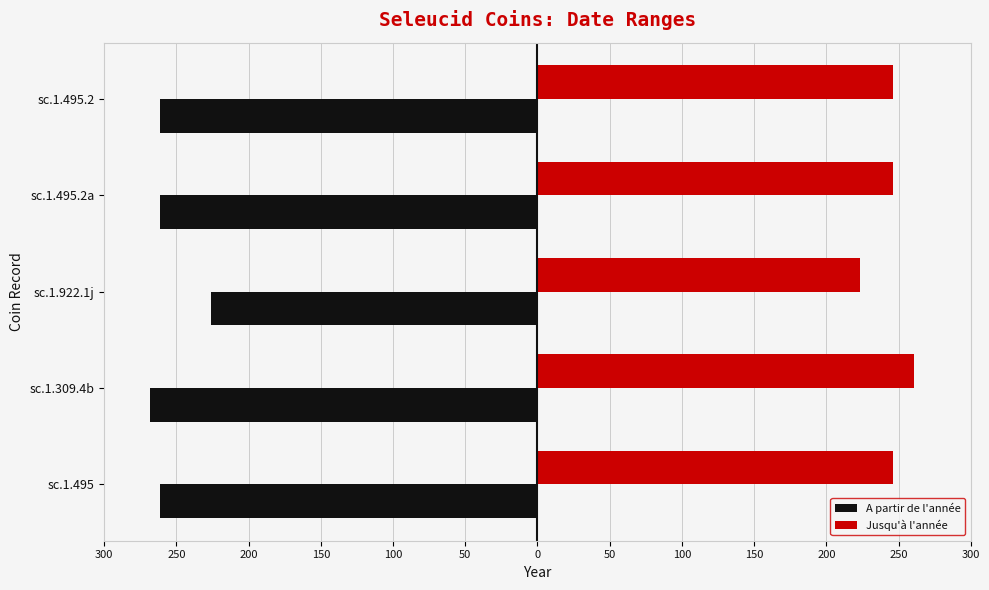

What is the average value of the Jusqu'à l'année series?

244